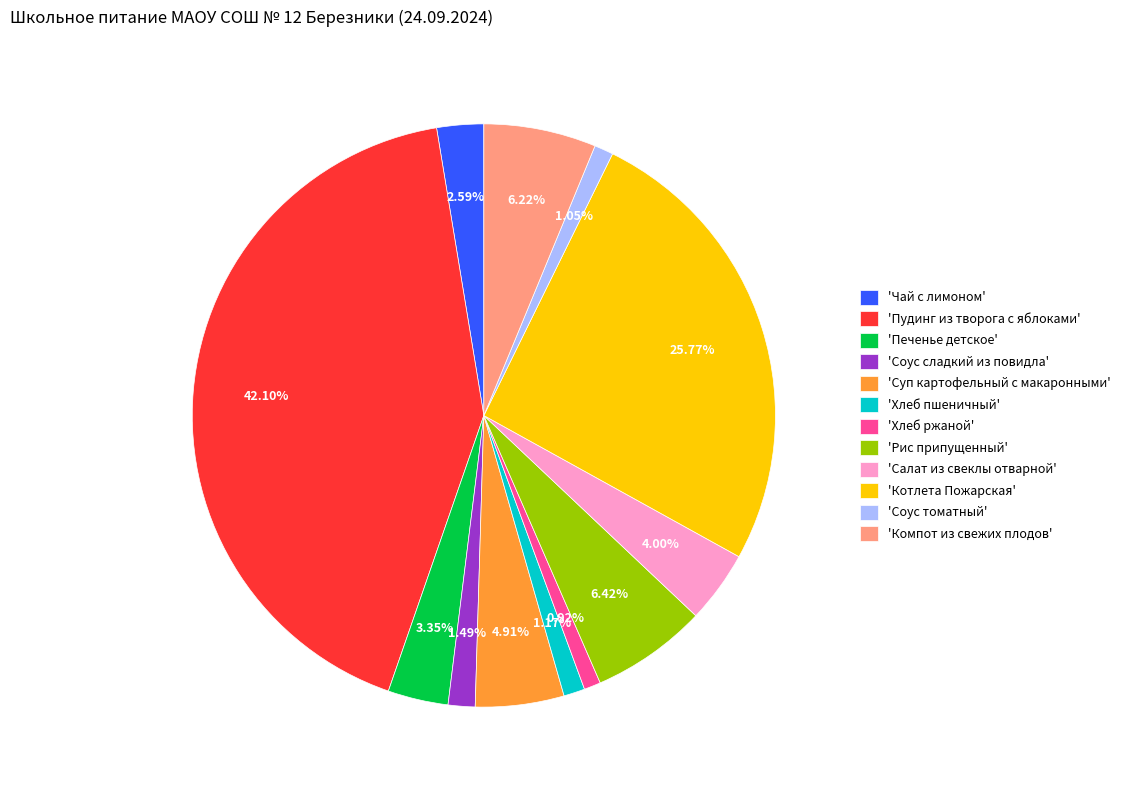

Which has a higher value, 'Суп картофельный с макаронными' or 'Пудинг из творога с яблоками'?

'Пудинг из творога с яблоками'